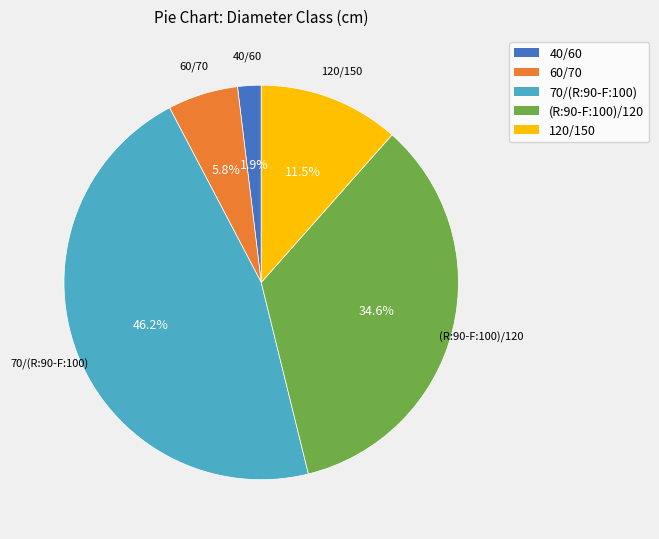

To the nearest percent, what portion does 40/60 represent?

2%